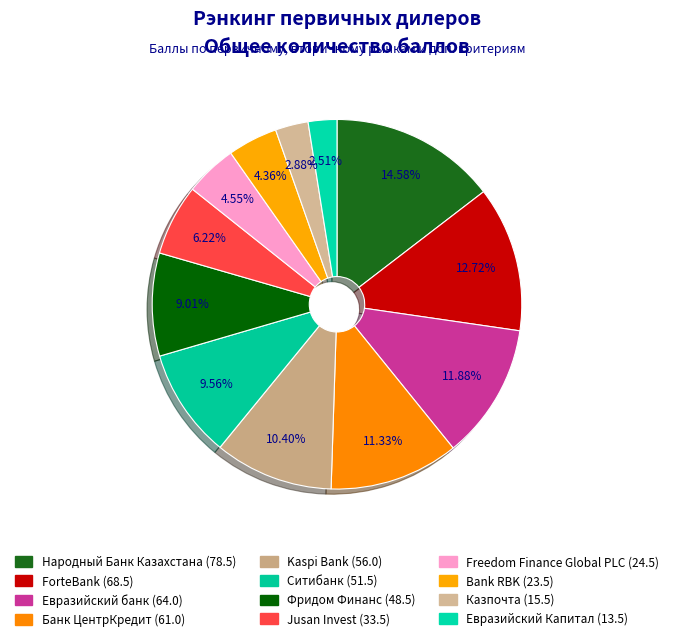

Count the number of slices in the pie.

12